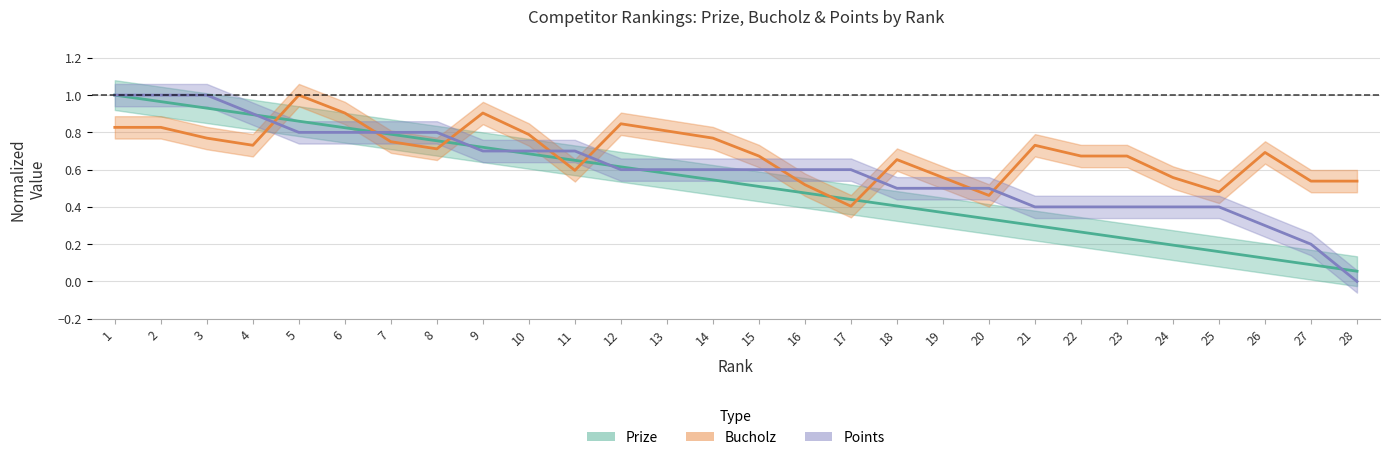

Rank the categories by Bucholz value from highest to lowest.

5, 6, 9, 12, 1, 2, 13, 10, 3, 14, 7, 4, 21, 8, 26, 15, 22, 23, 18, 11, 19, 24, 27, 28, 16, 25, 20, 17